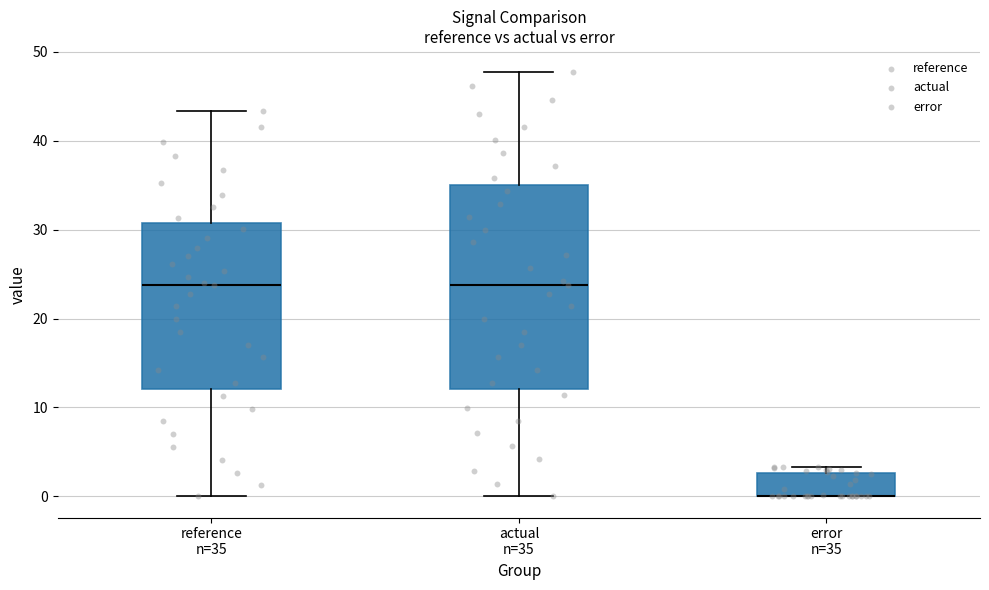

Comparing the boxes themselves (not the whiskers), which one is the tallest?

actual n=35